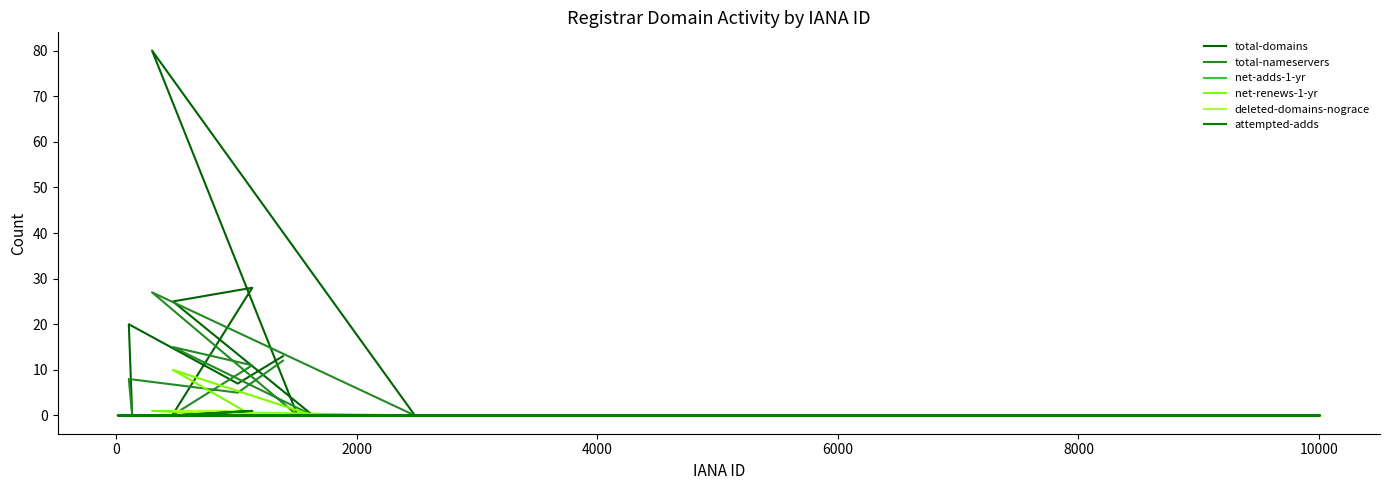

How many lines are shown in the chart?

6